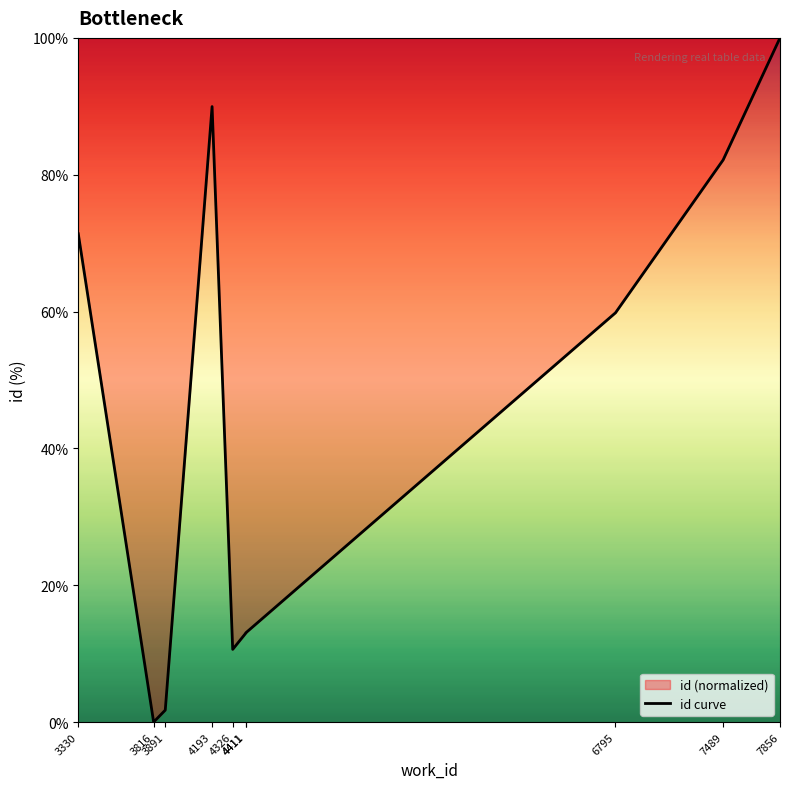

The chart shows a value of 59.8 at 6795. True or false?

True